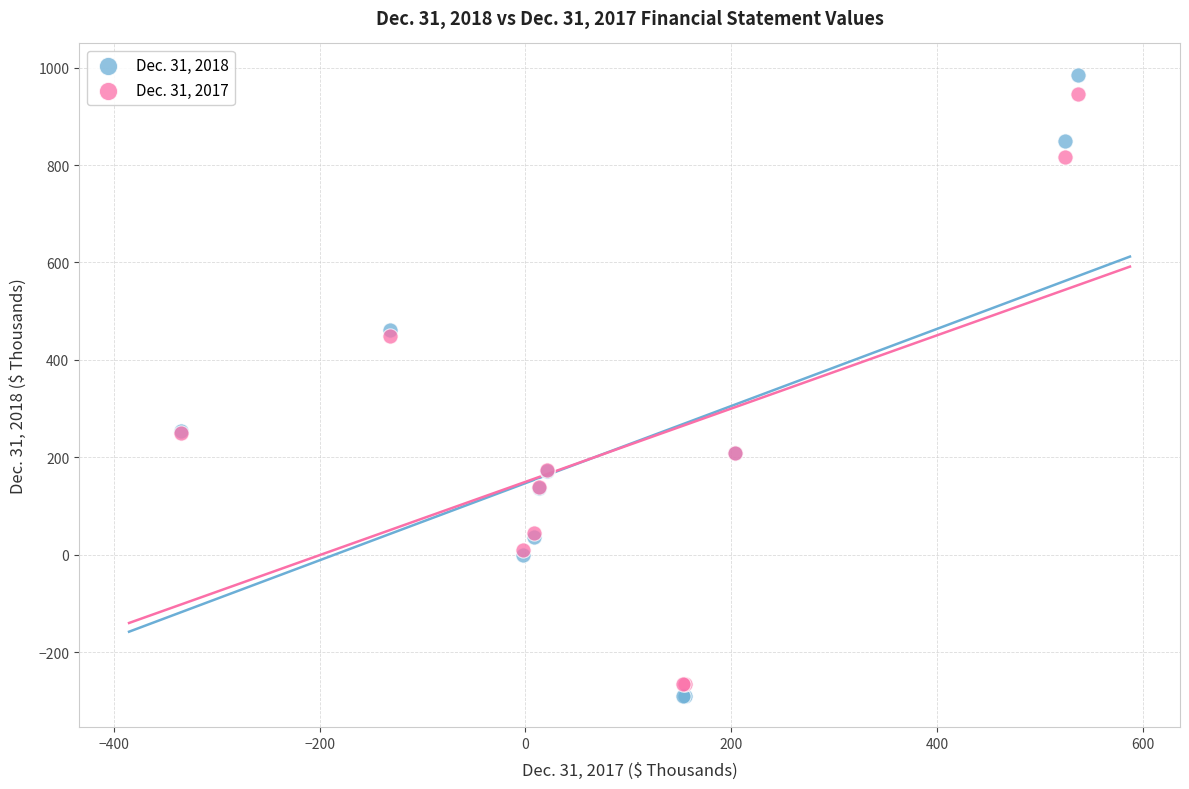

Which series reaches the maximum Y coordinate?

Dec. 31, 2018